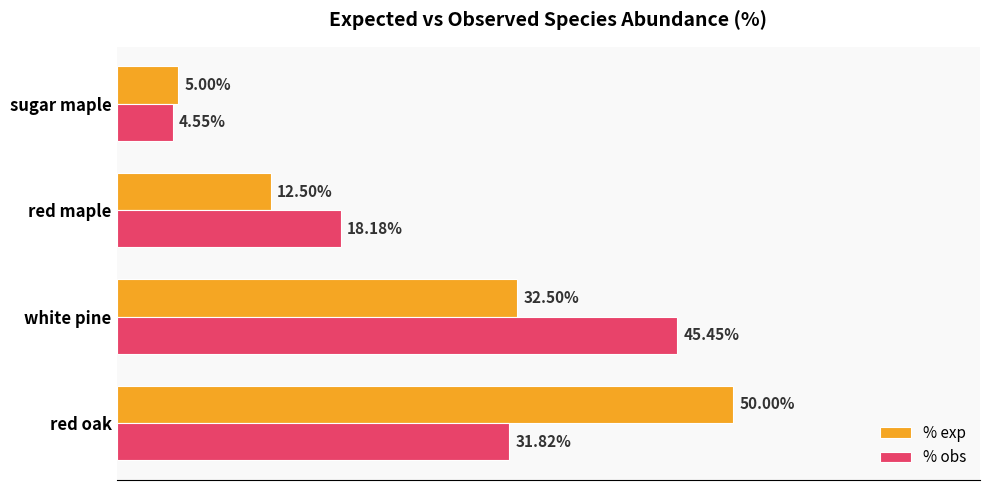

What are all the series names shown in the legend?

% exp, % obs